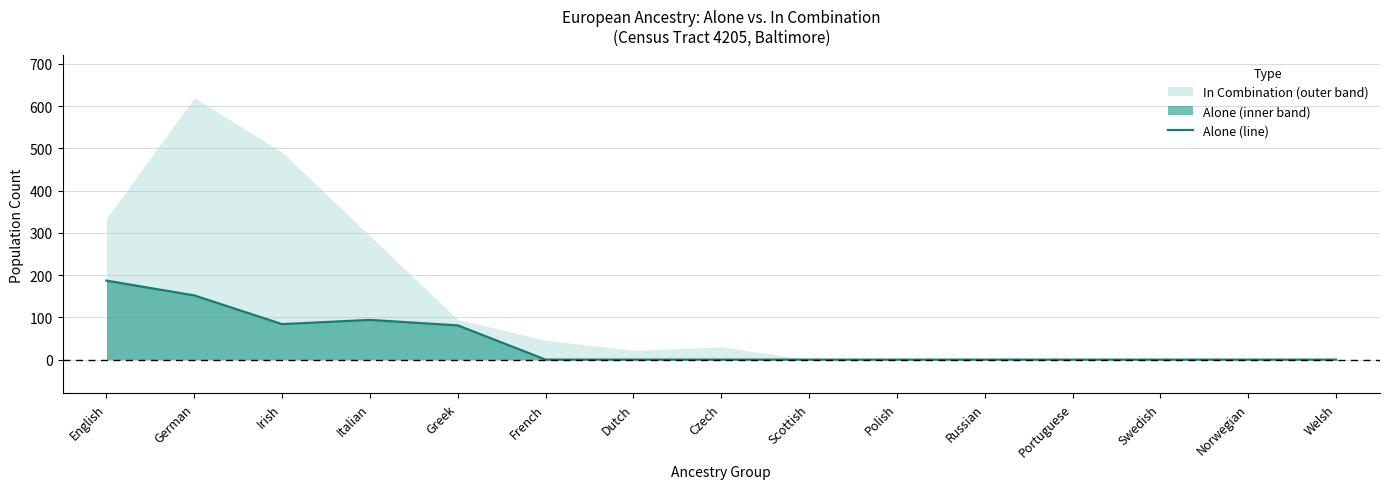

Is it true that Alone (line) equals 112 at French?

False